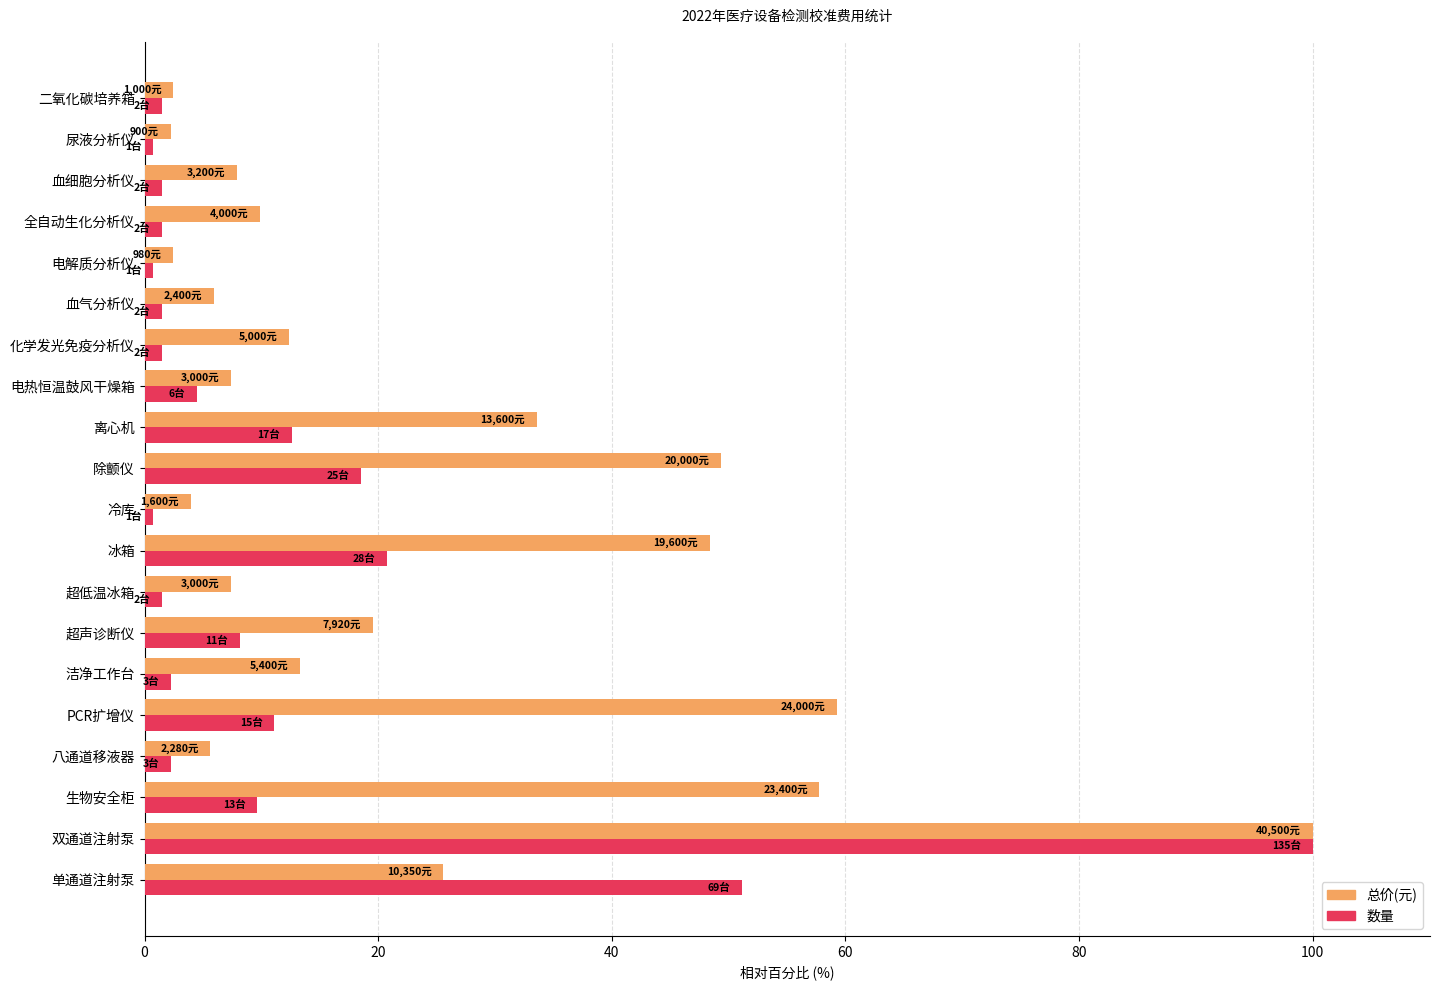

Which series has the widest spread of values?

数量